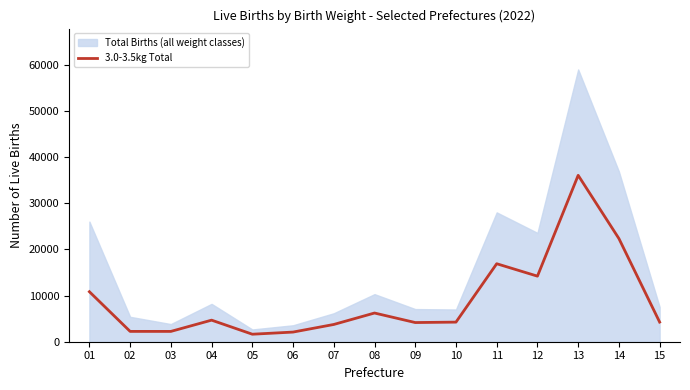

What is the change in value from 04 to 15?

-419